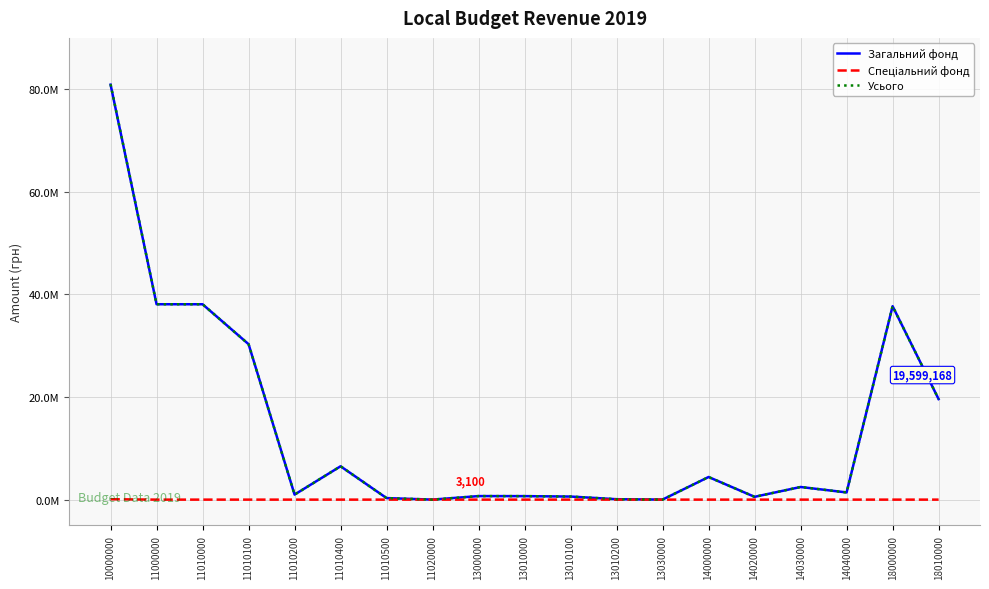

True or false: Спеціальний фонд and Загальний фонд intersect in this chart.

False